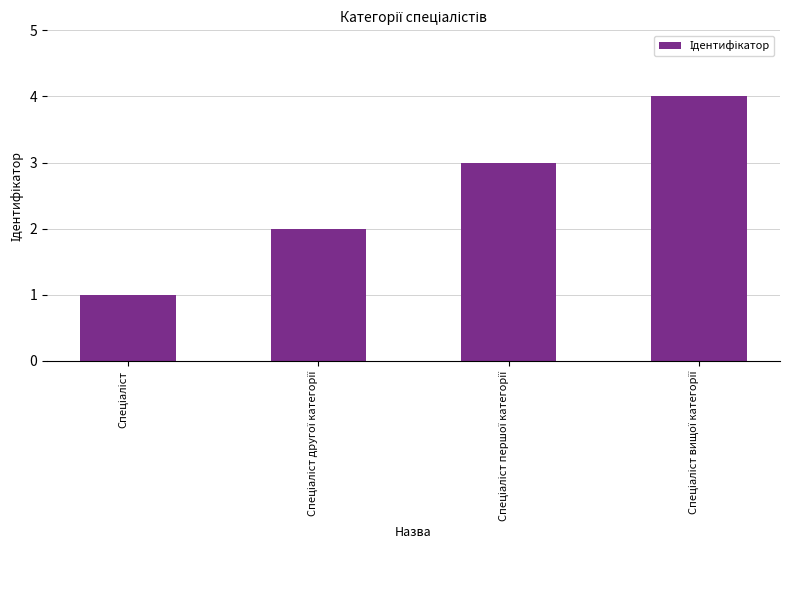

How many data points are less than 3?

2